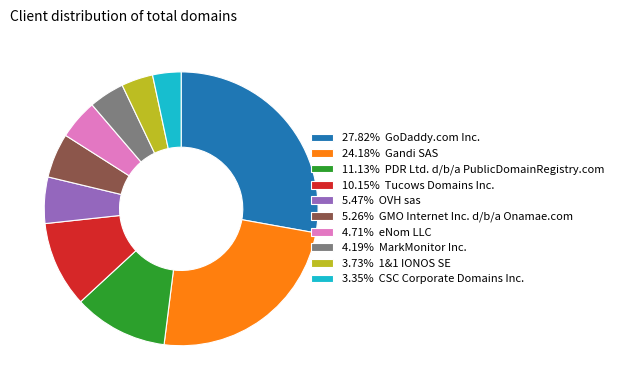

Do 11.13% PDR Ltd. d/b/a PublicDomainRegistry.com and 27.82% GoDaddy.com Inc. together represent more than half of the pie?

No